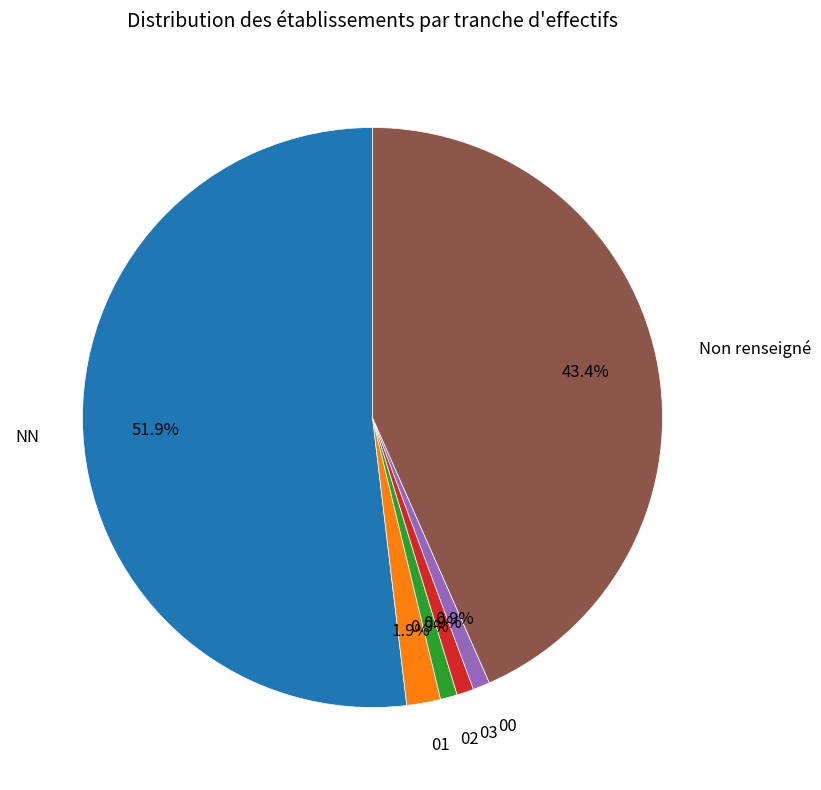

Is there a majority slice in this chart?

Yes